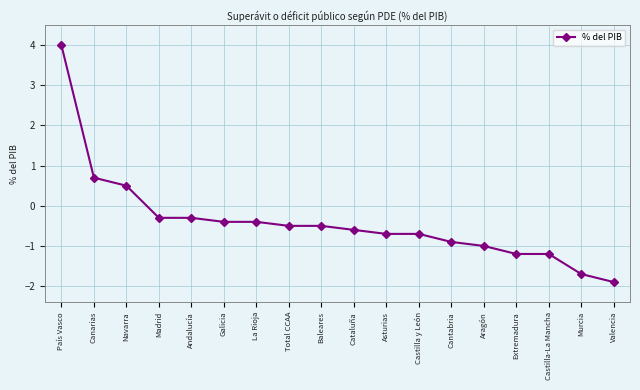

Is it true that the value at Asturias is -0.7?

True